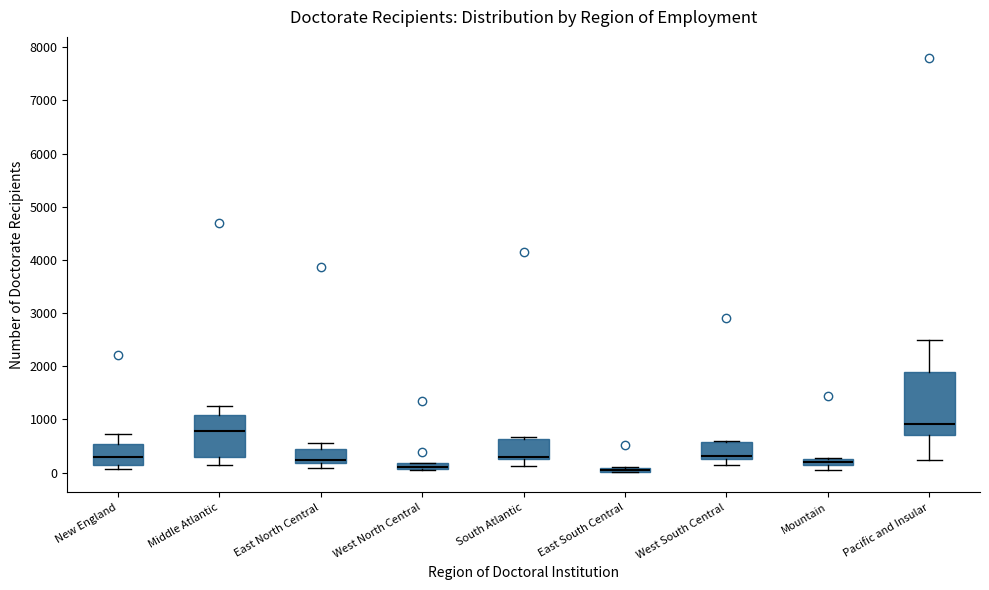

Which box is the tallest, from its lower edge to its upper edge?

Pacific and Insular